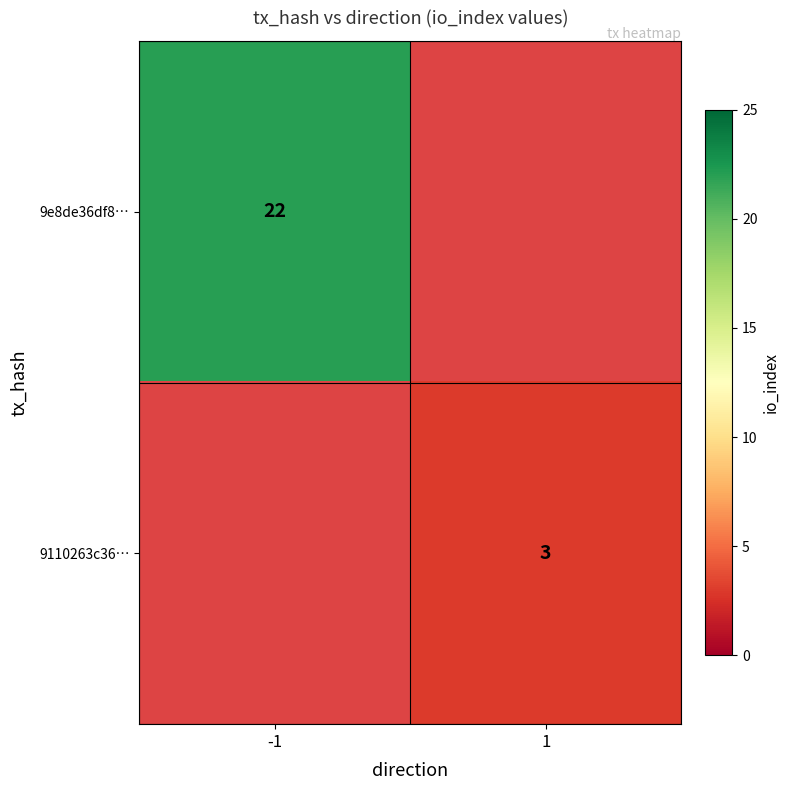

The 9110263c36… series shows 5 at 1. True or false?

False